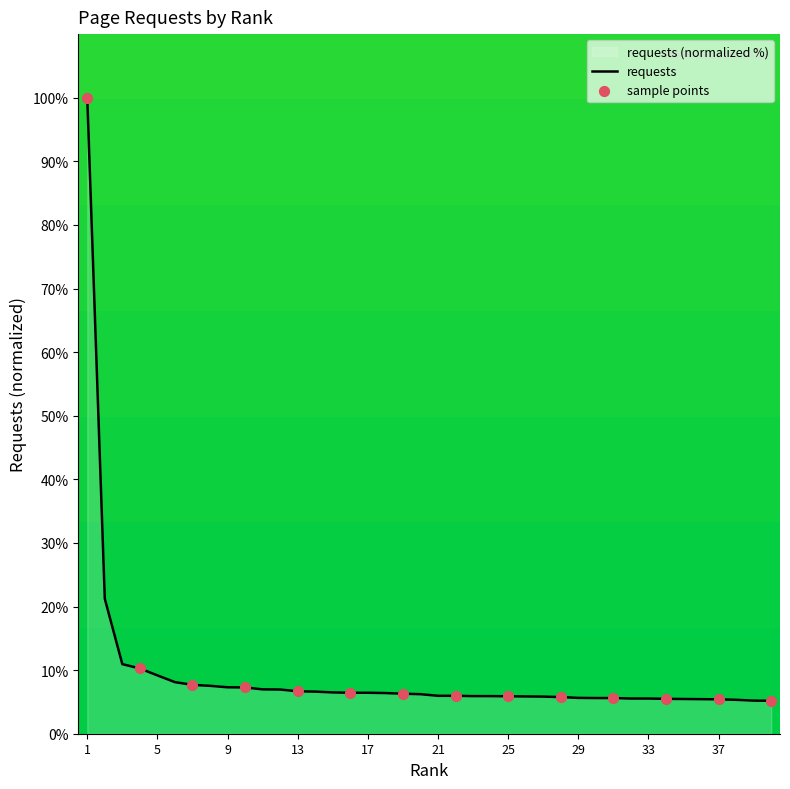

Between 37 and 32, which is larger?

32